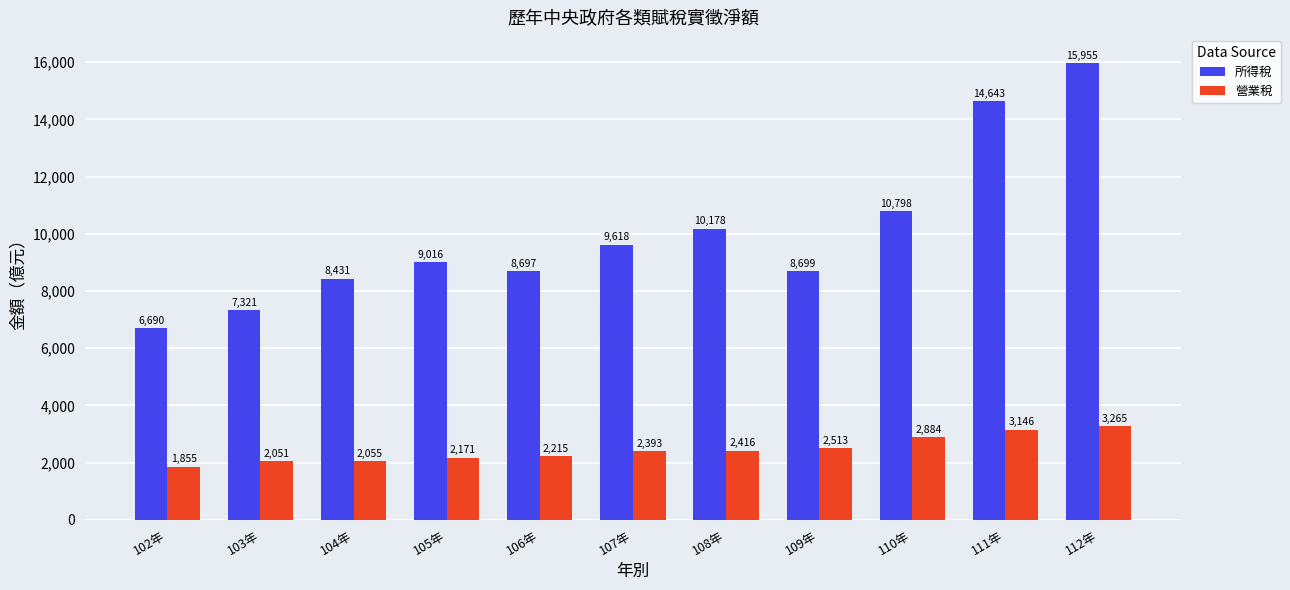

What is the average value of the 營業稅 series?

2451